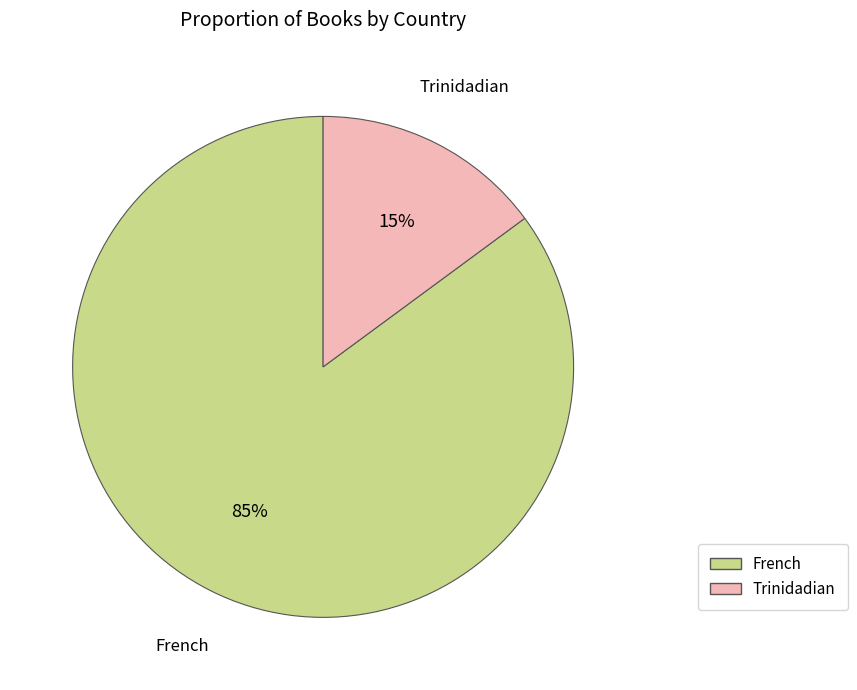

Rank the categories by value from highest to lowest.

French, Trinidadian